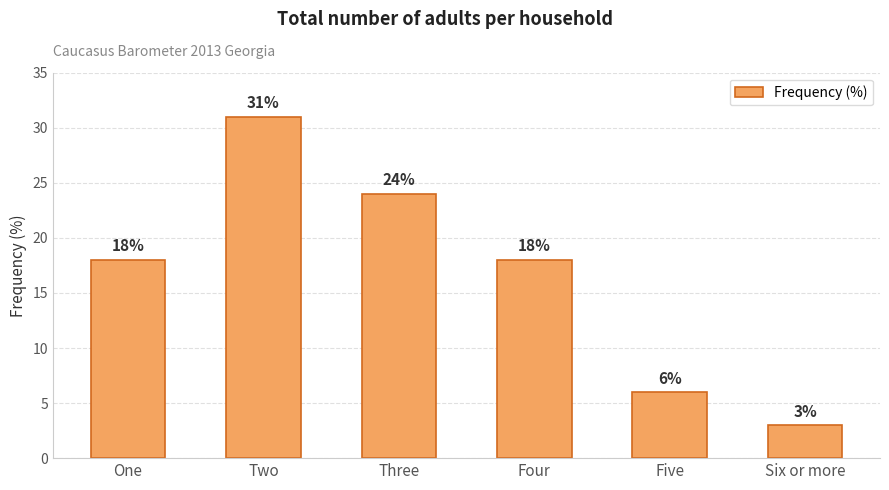

What value does the data have at One, to the nearest 5?

20